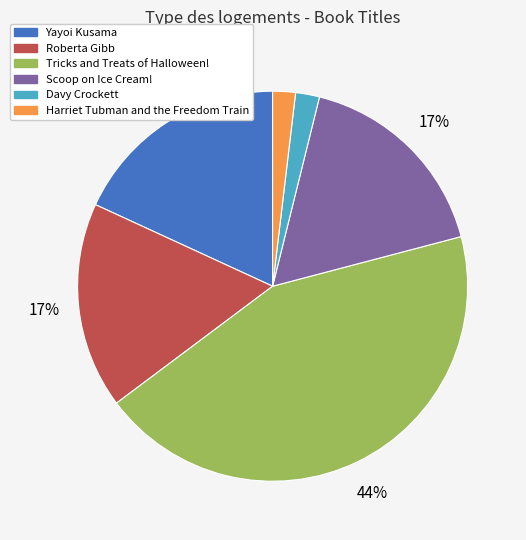

To the nearest percent, what is the difference between the largest and smallest slice percentages?

42%